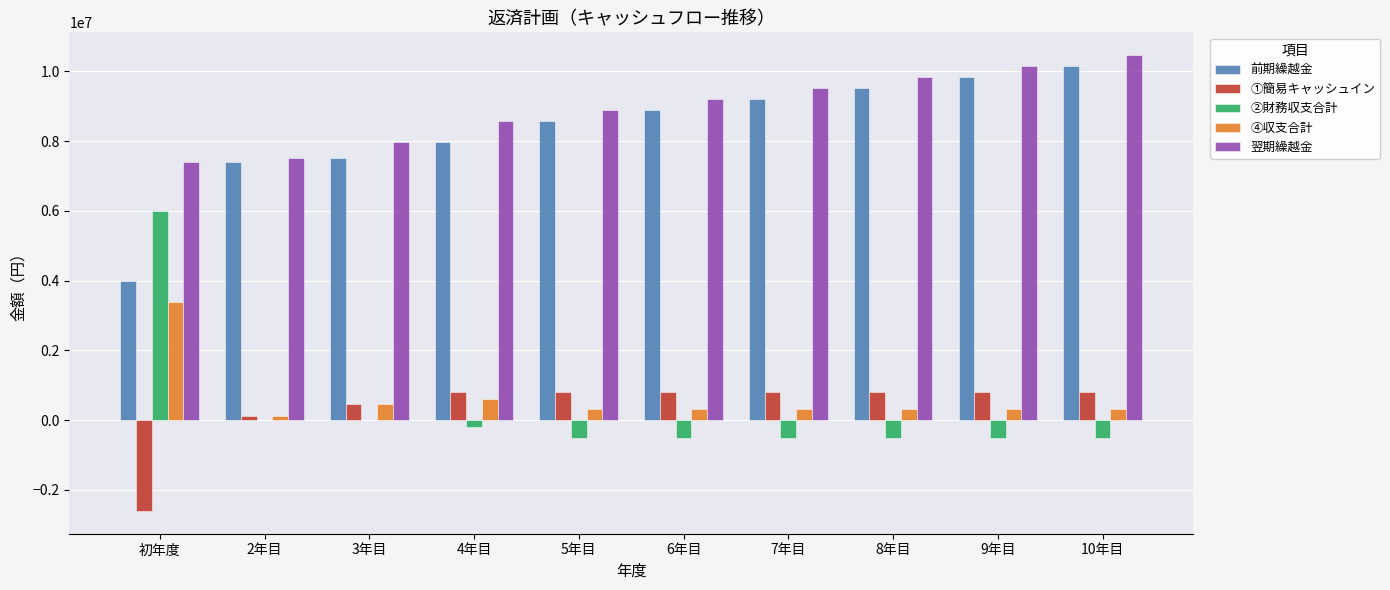

Reading left to right, what are all the values shown in this chart?

前期繰越金: 4000000.0	7395783.6	7501836.8	7963024.7	8577311.6	8891598.4	9205885.3	9520172.1	9834459.0	10148745.8
①簡易キャッシュイン: -2604216.4	106053.2	461187.9	814286.9	814286.9	814286.9	814286.9	814286.9	814286.9	814286.9
②財務収支合計: 6000000.0	0.0	0.0	-200000.0	-500000.0	-500000.0	-500000.0	-500000.0	-500000.0	-500000.0
④収支合計: 3395783.6	106053.2	461187.9	614286.9	314286.9	314286.9	314286.9	314286.9	314286.9	314286.9
翌期繰越金: 7395783.6	7501836.8	7963024.7	8577311.6	8891598.4	9205885.3	9520172.1	9834459.0	10148745.8	10463032.7